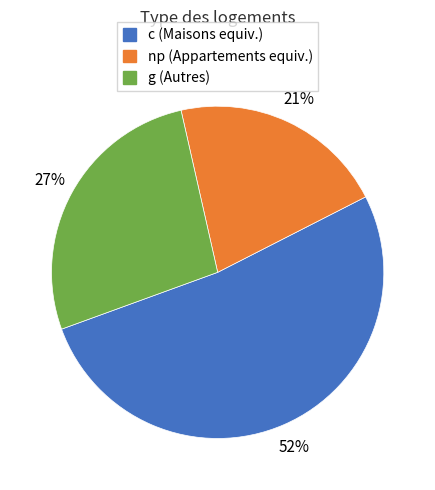

Is it true that c is 1% of the pie?

False